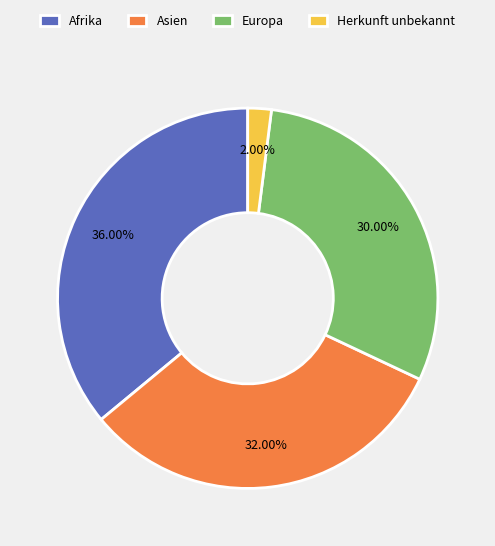

Which category has the biggest portion of the pie?

Afrika